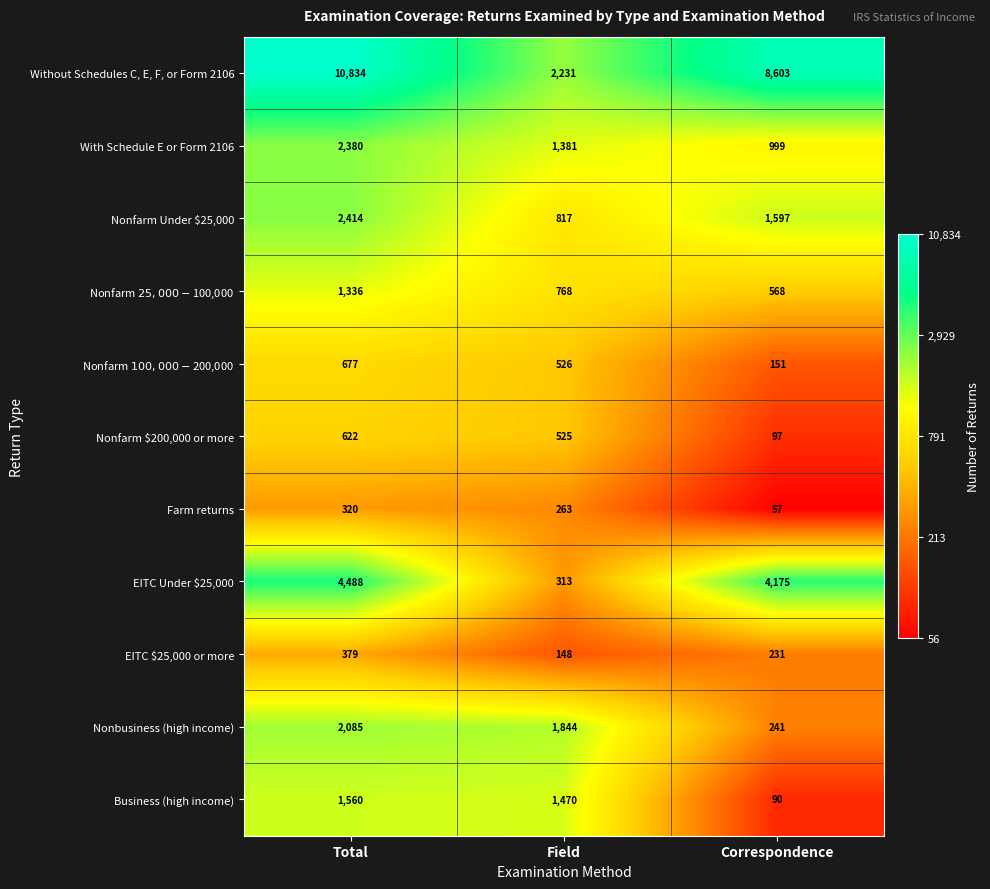

Which series has the largest range (max minus min)?

Without Schedules C, E, F, or Form 2106